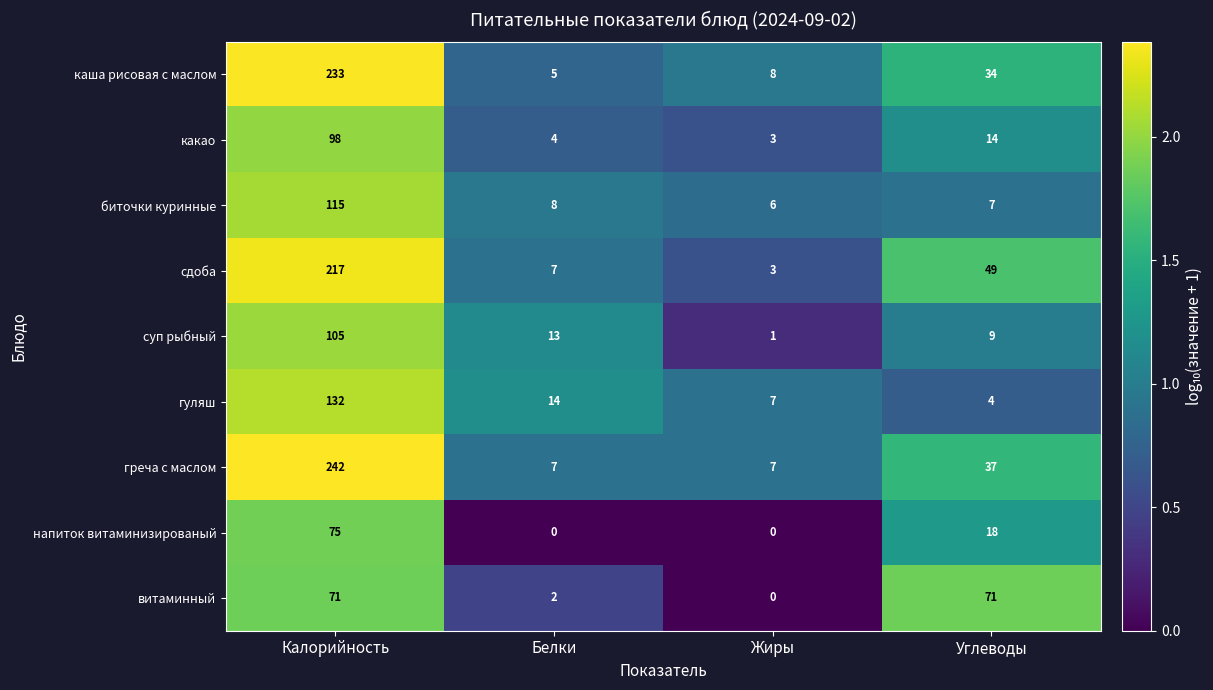

How many data points in гуляш are less than 14?

2